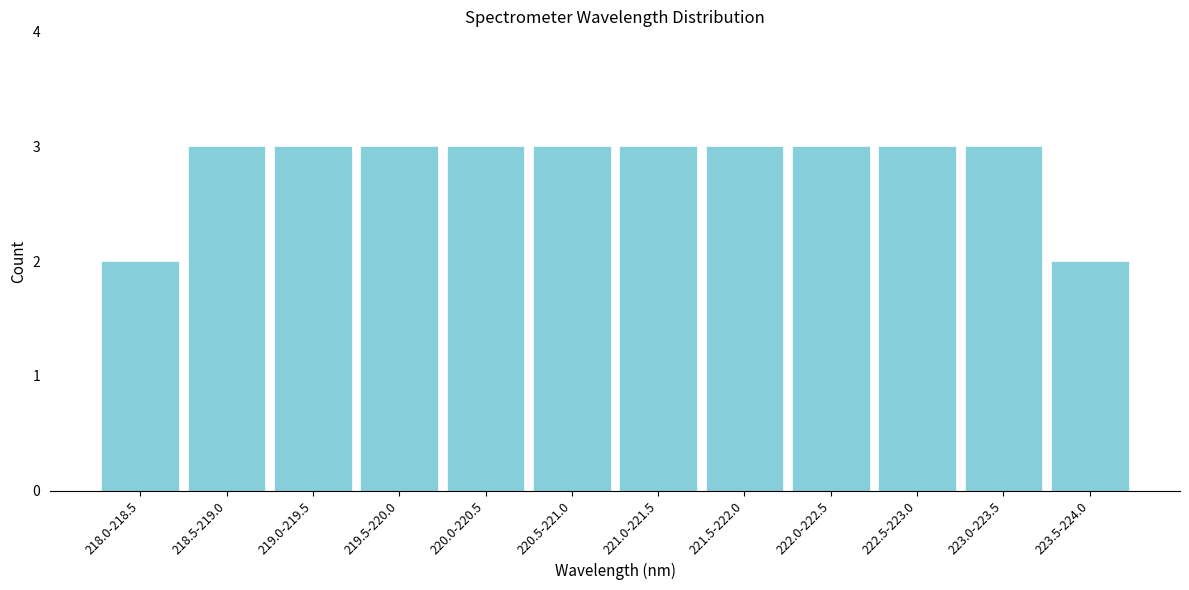

Reading left to right, transcribe all the data shown in this chart.

2	3	3	3	3	3	3	3	3	3	3	2